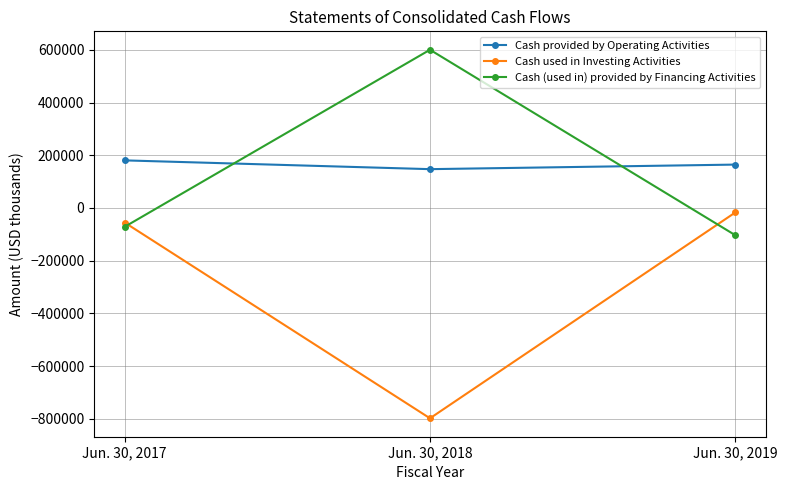

Count the number of data series in this chart.

3